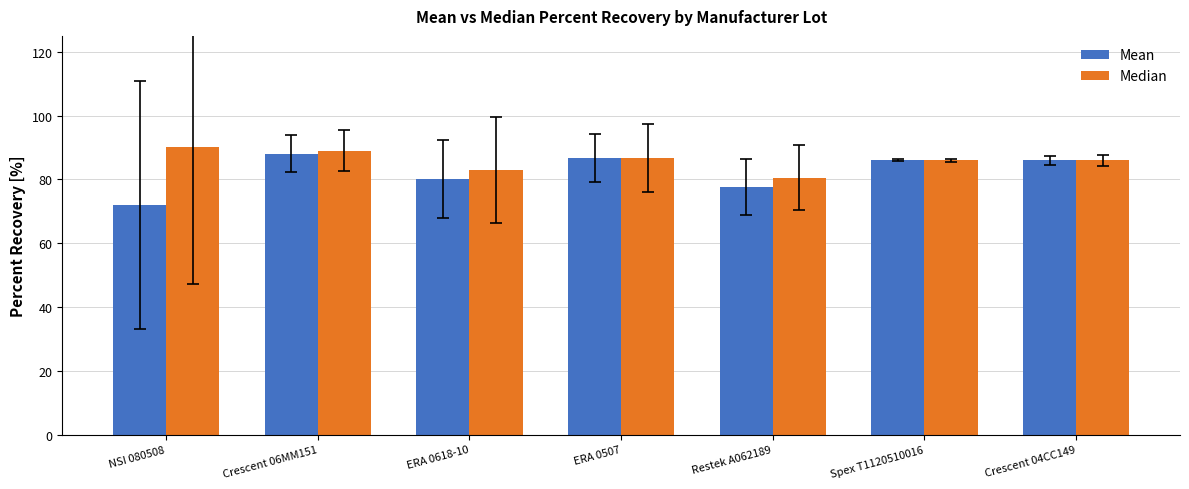

Reading left to right, extract all data points from this chart.

Mean: 0.7	0.9	0.8	0.9	0.8	0.9	0.9
Median: 0.9	0.9	0.8	0.9	0.8	0.9	0.9